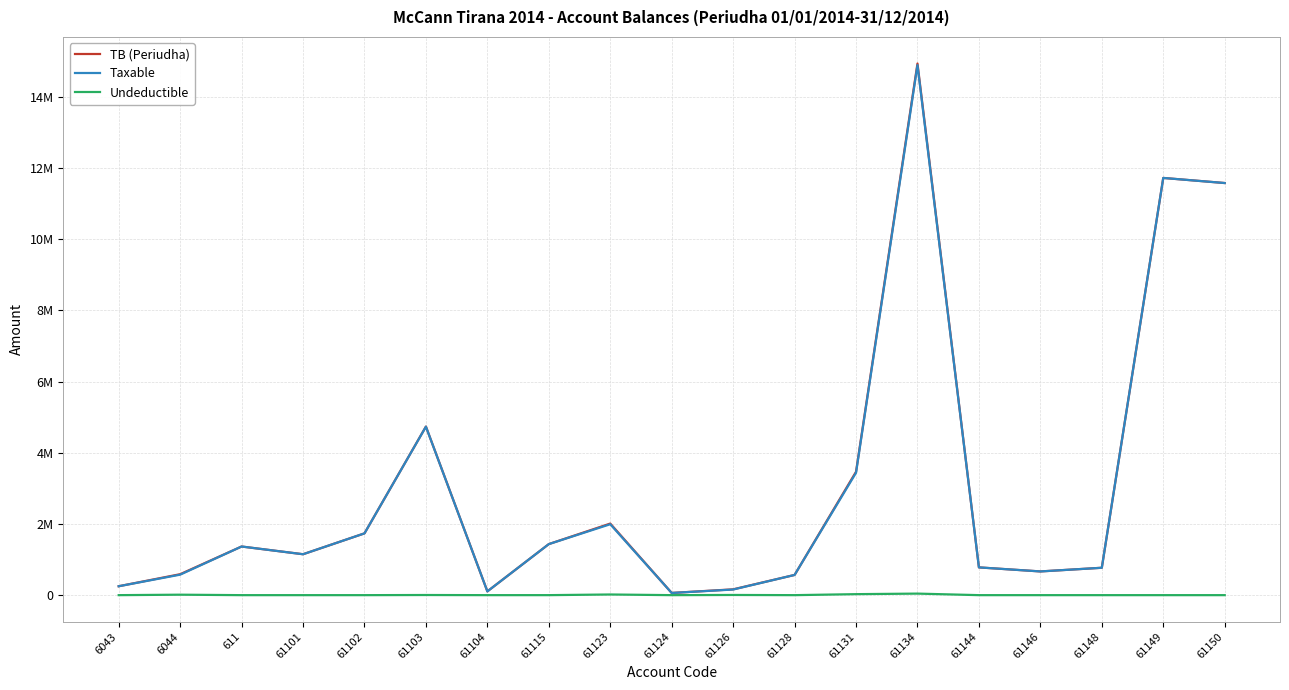

True or false: Undeductible and TB (Periudha) intersect in this chart.

False